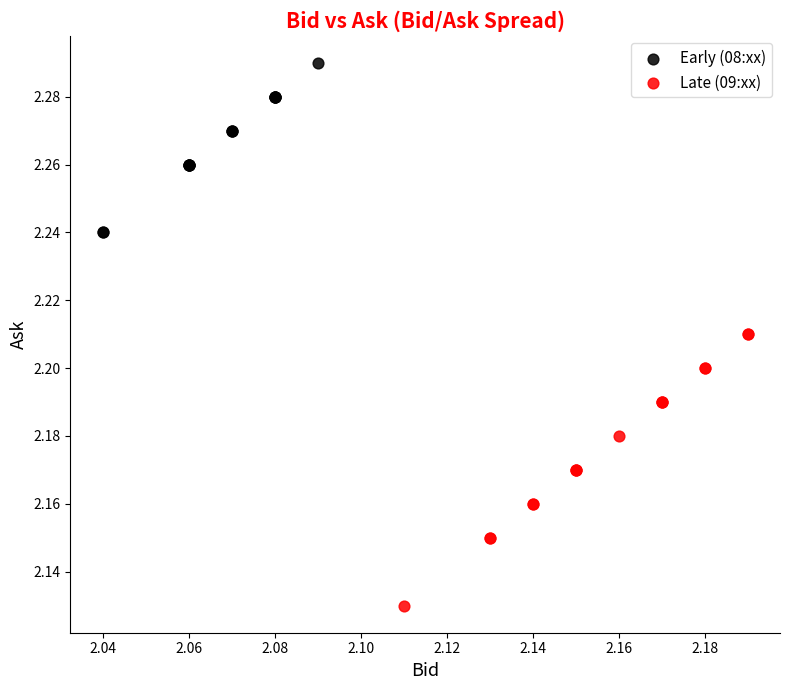

Which series reaches the maximum Y coordinate?

Early (08:xx)